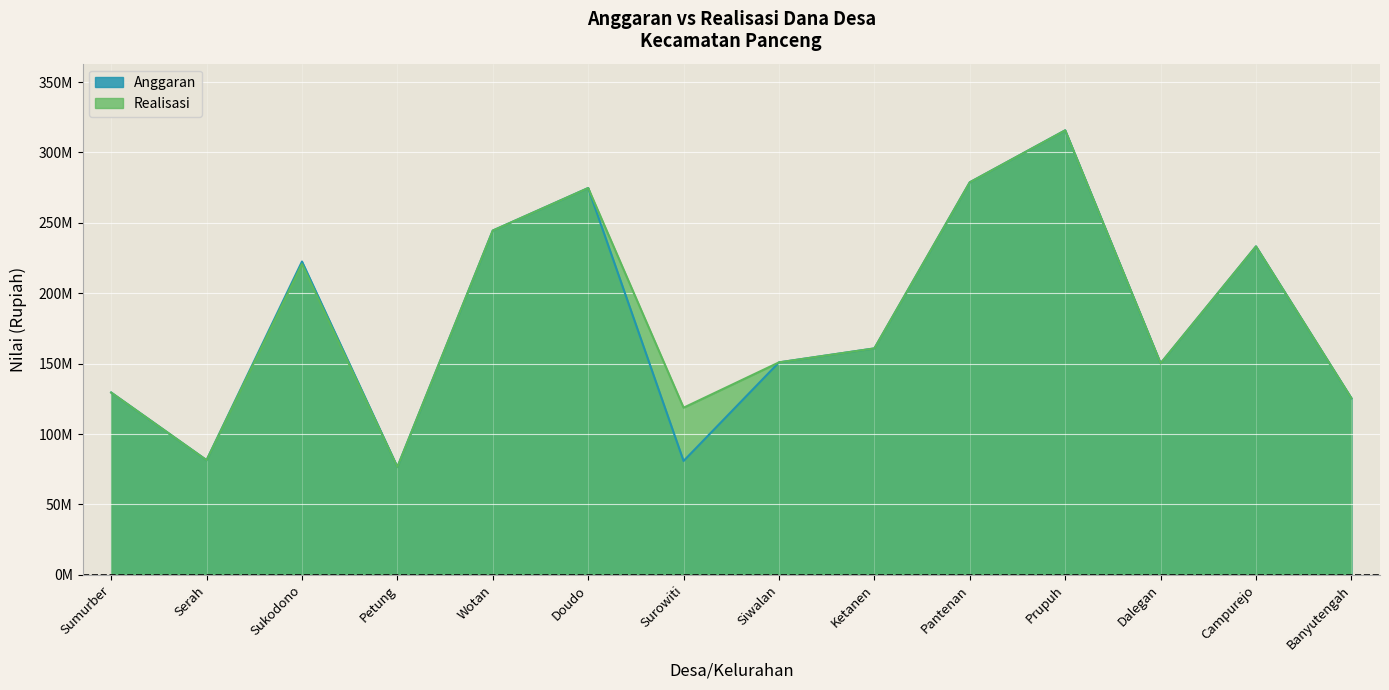

What value does the Realisasi series have at Petung, to the nearest 50?

76527800